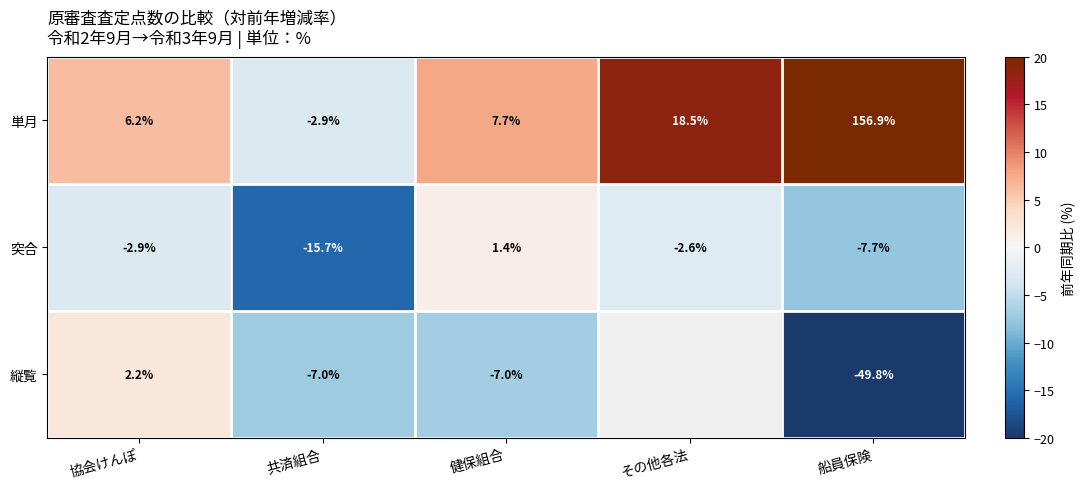

At which label is 単月 closest to 77?

その他各法